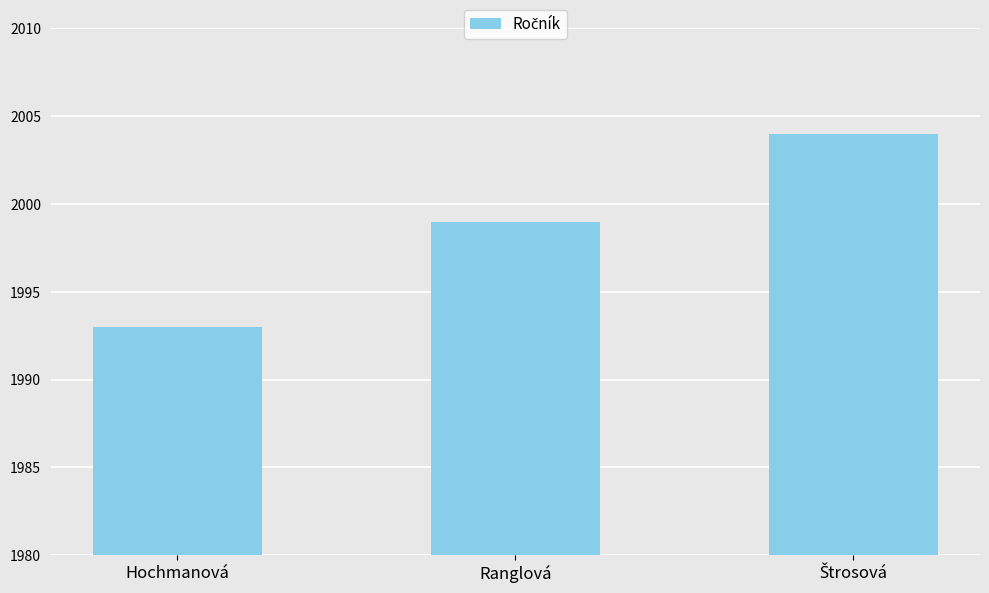

How many values are between 1993 and 2004?

3